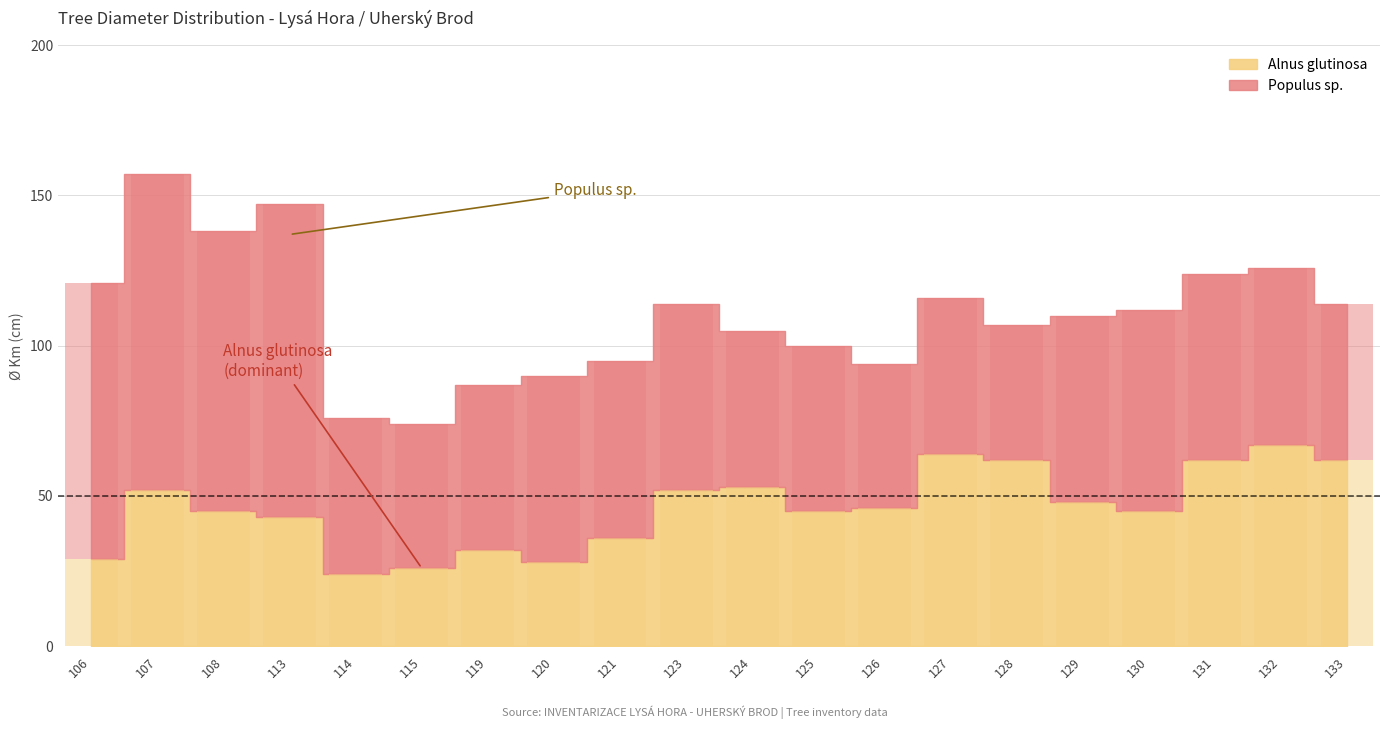

Where does the Populus sp. series first go above 59?

106